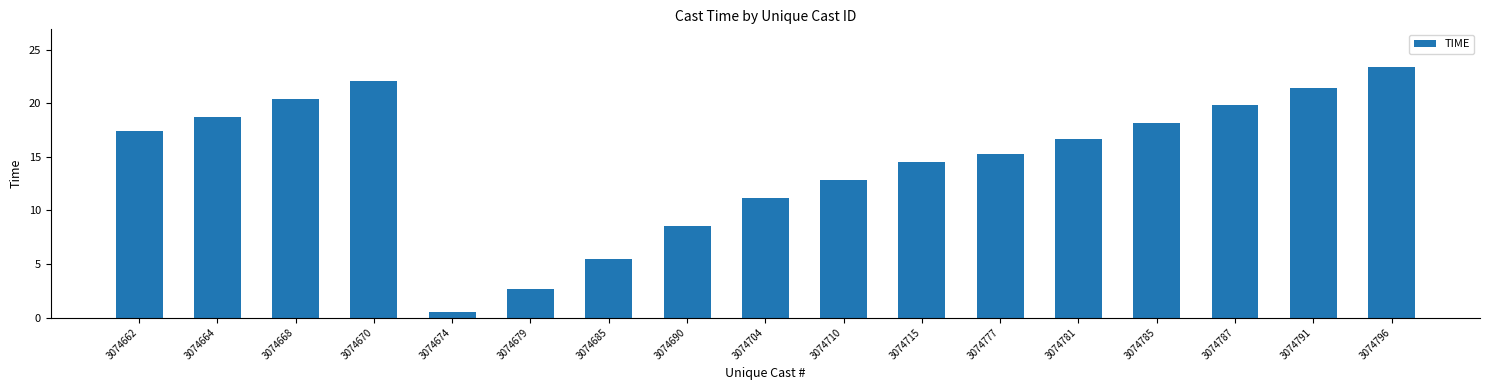

Rank the categories by value from lowest to highest.

3074674, 3074679, 3074685, 3074690, 3074704, 3074710, 3074715, 3074777, 3074781, 3074662, 3074785, 3074664, 3074787, 3074668, 3074791, 3074670, 3074796